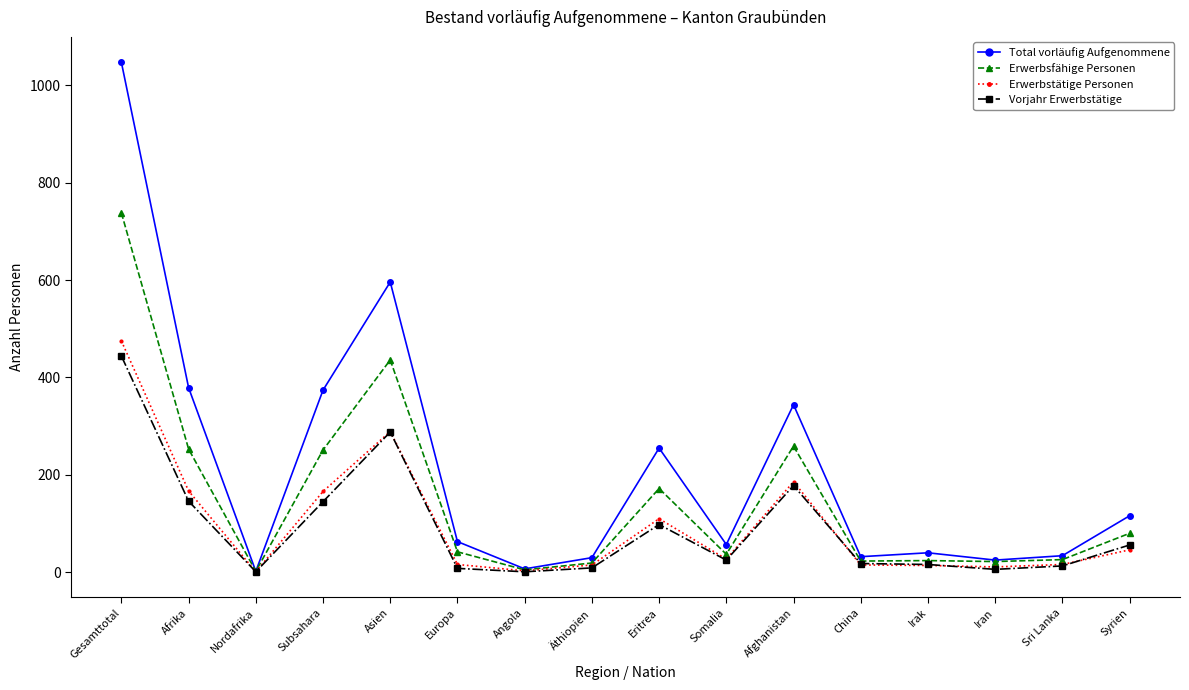

What is the spread (max minus min) of values at Sri Lanka?

21